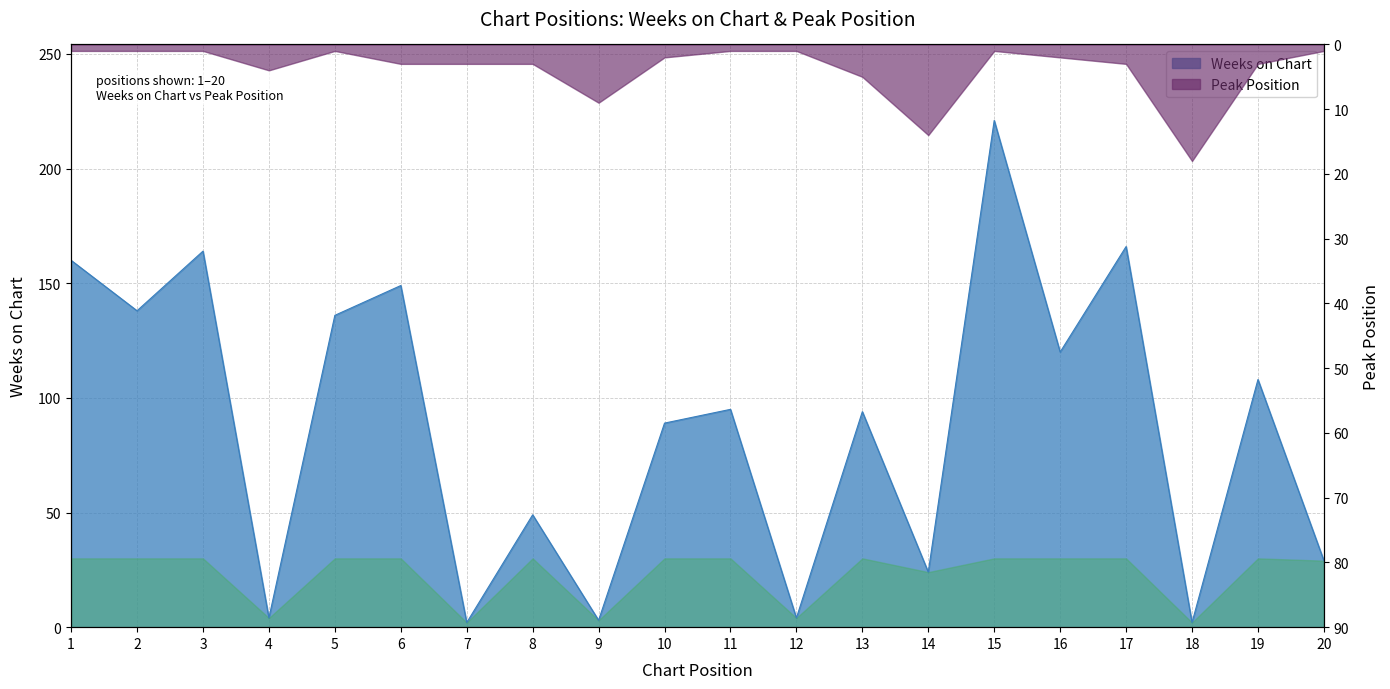

How many values are below 95?

10